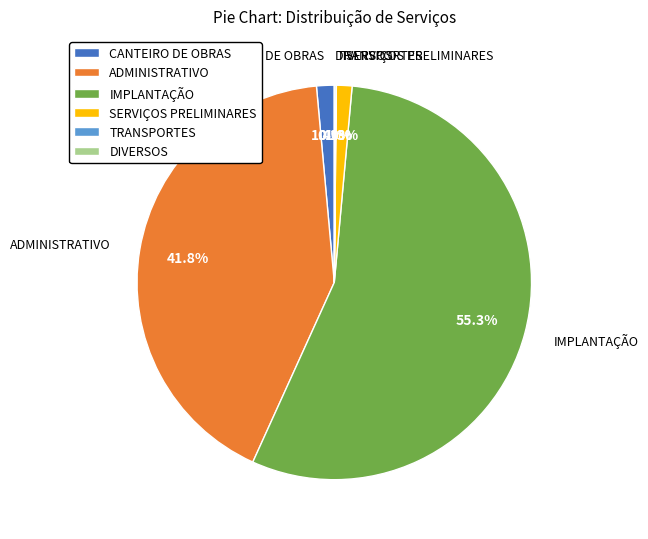

How much of the chart is everything except CANTEIRO DE OBRAS?

98.6%